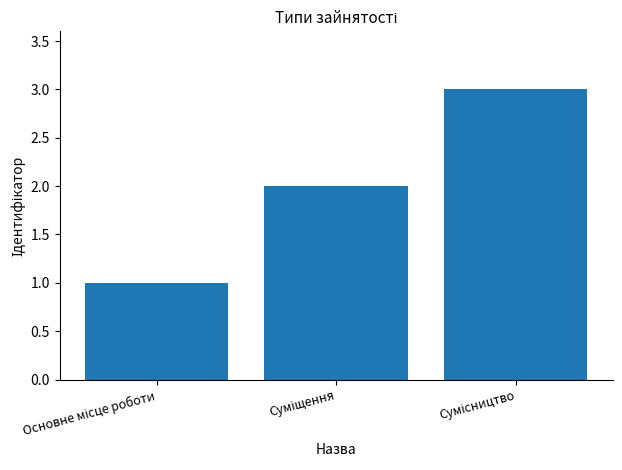

What is the maximum value shown in the chart?

3